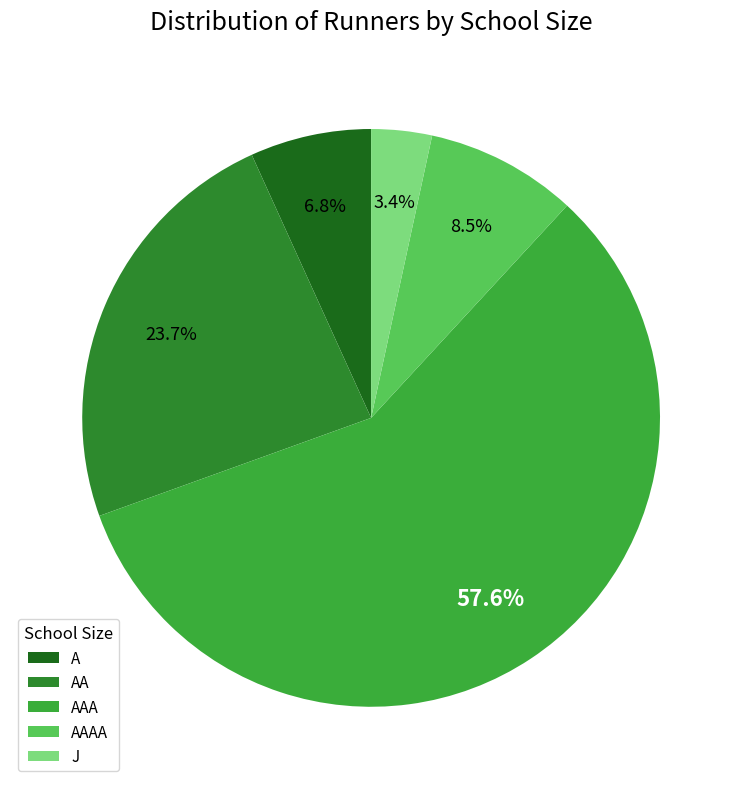

To the nearest percent, what is the average slice percentage?

20%